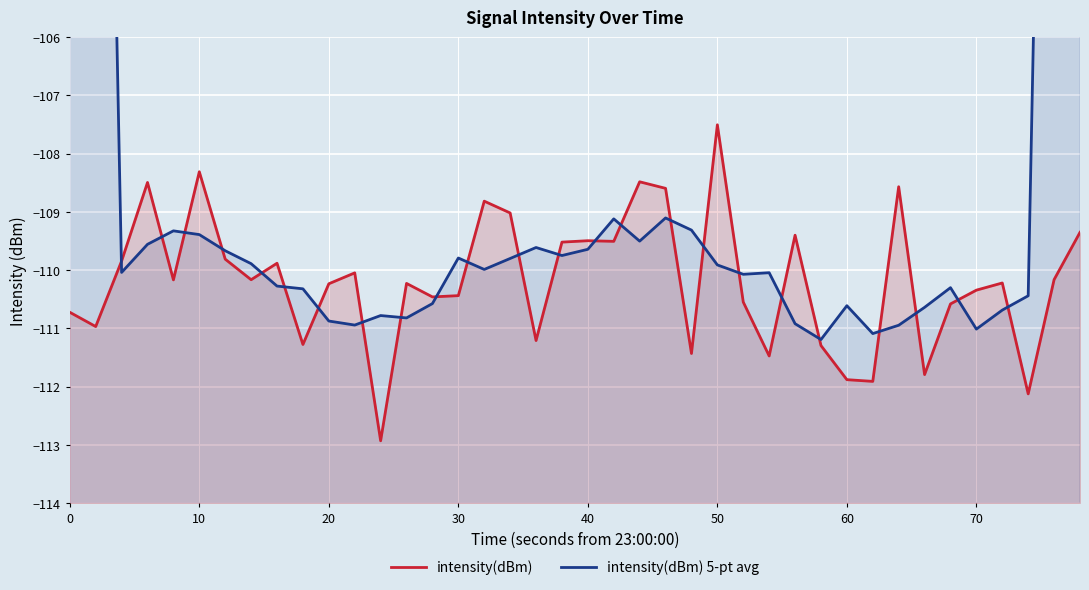

List the series in order of their peak value, highest first.

intensity(dBm) 5-pt avg, intensity(dBm)